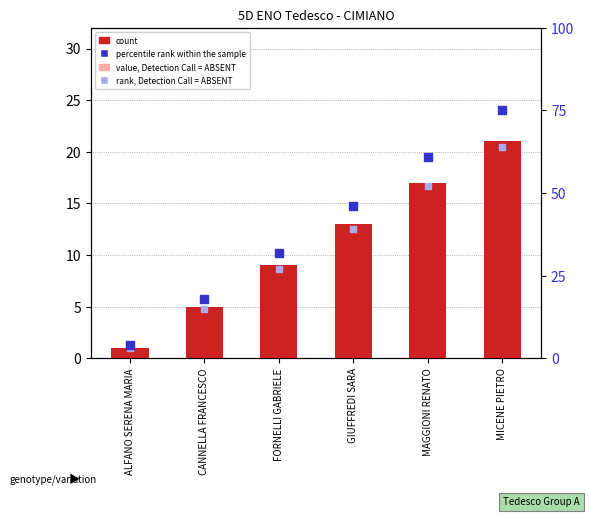

Which series has the largest Y range (max minus min)?

percentile rank within the sample